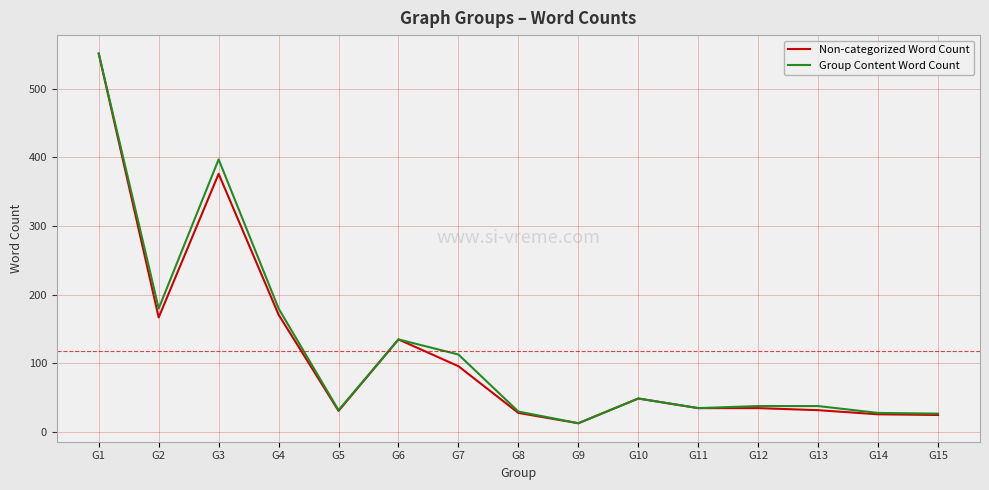

Between G7 and G9, which series saw the biggest shift?

Group Content Word Count